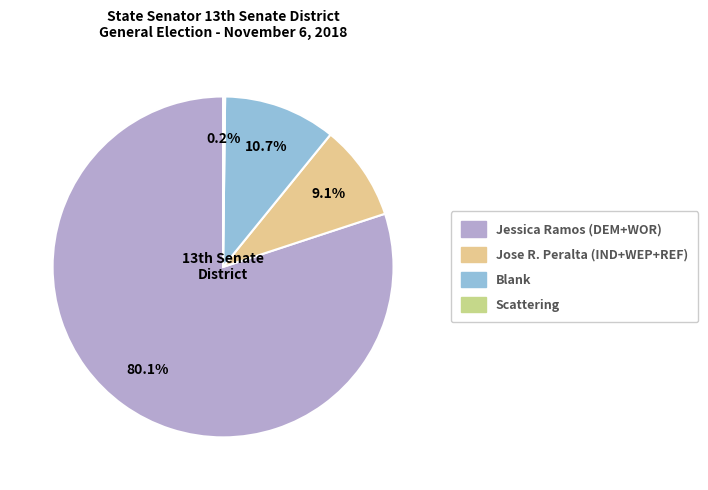

To the nearest percent, what percentage of the pie is Blank?

11%